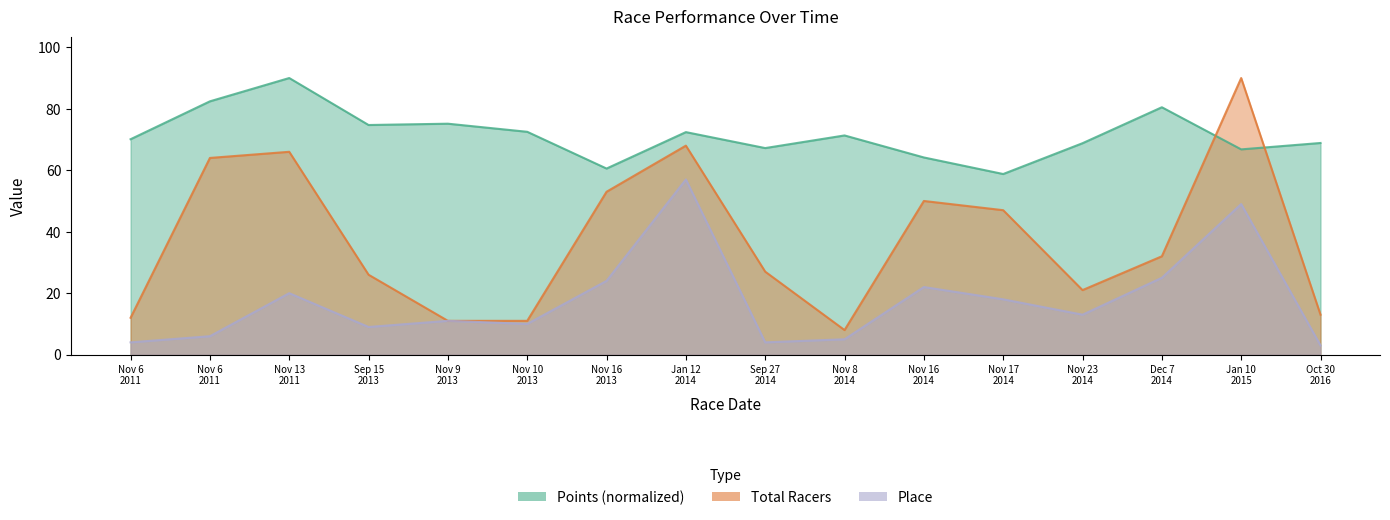

Which series has the widest spread of values?

Total Racers